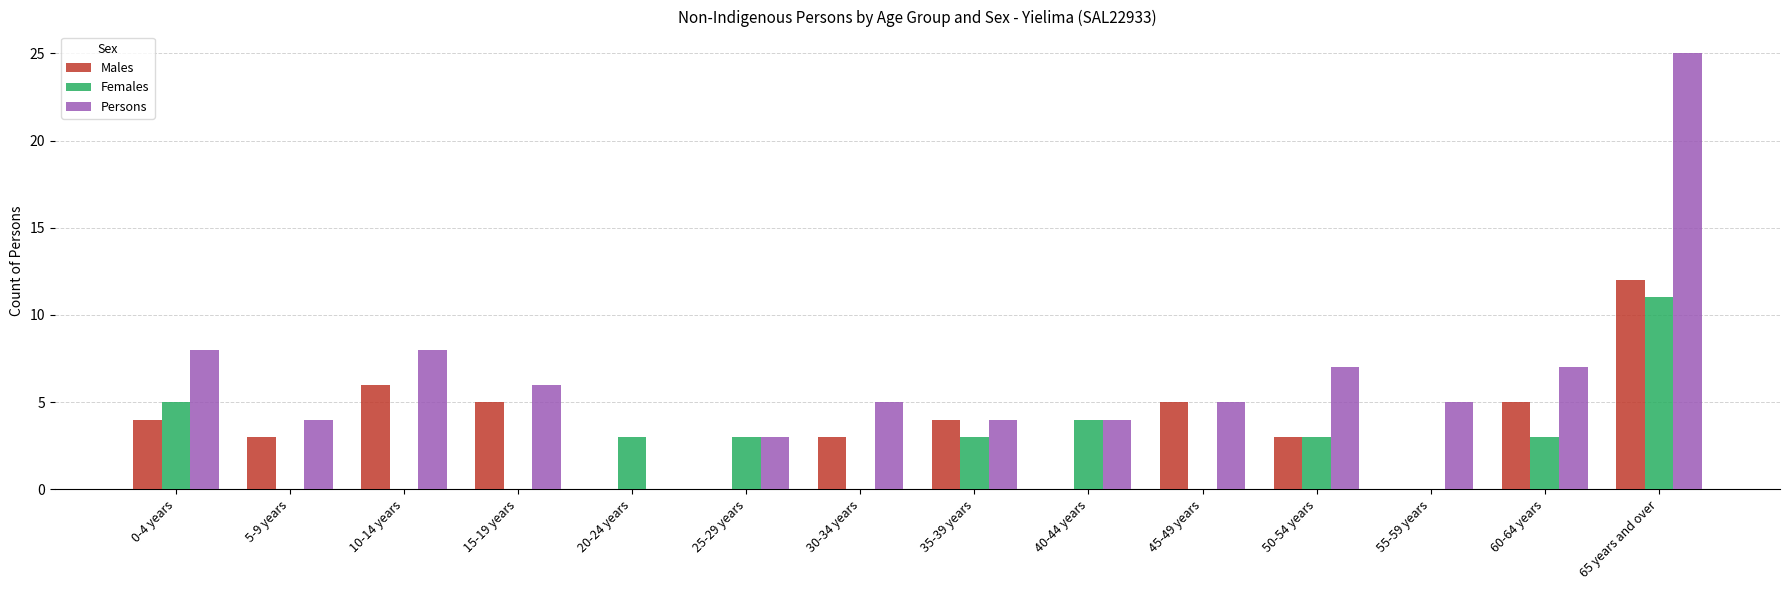

What is the total value across all series at 50-54 years?

13